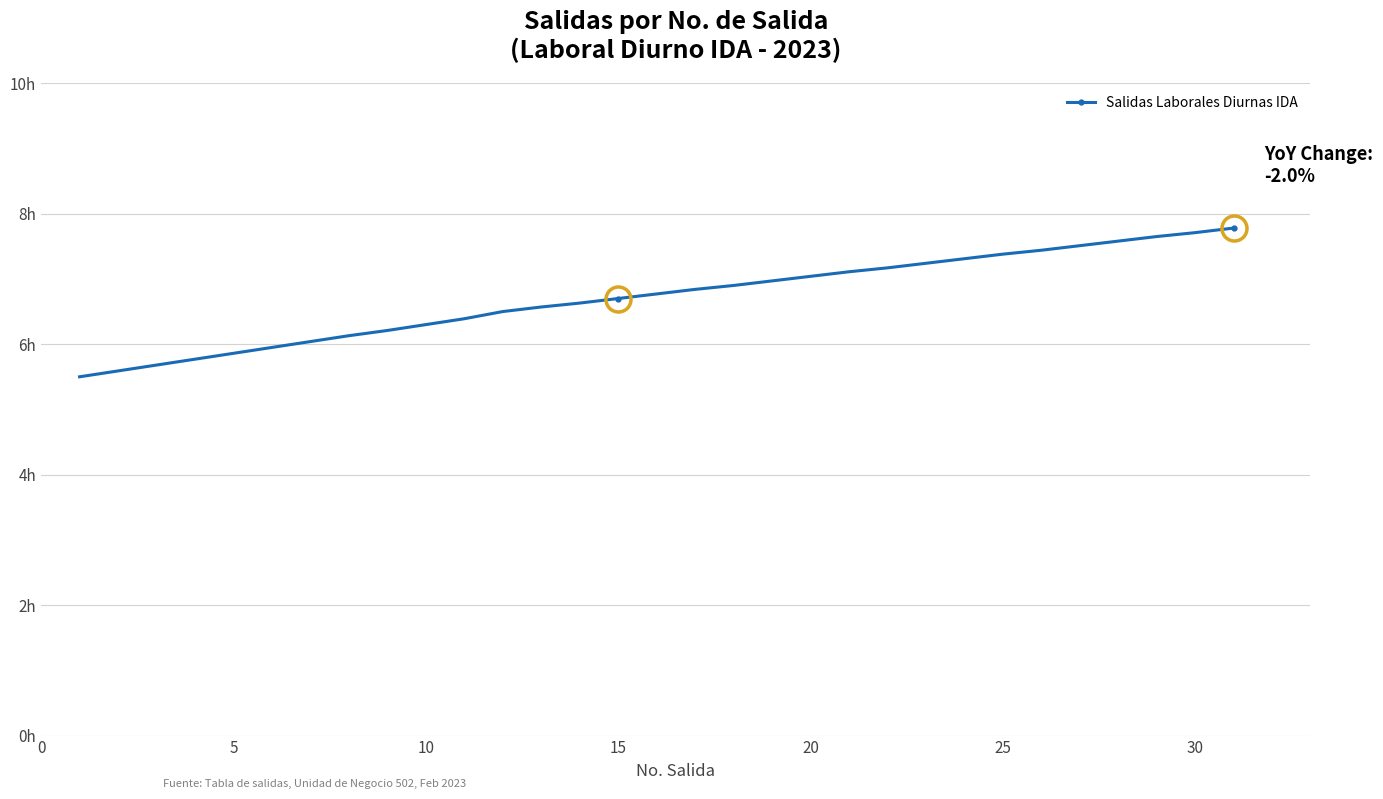

Does the chart have visible grid lines?

Yes